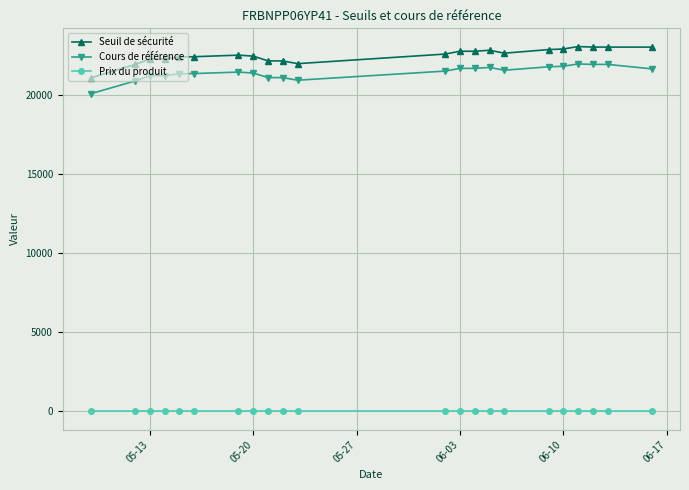

True or false: Seuil de sécurité and Cours de référence intersect in this chart.

False